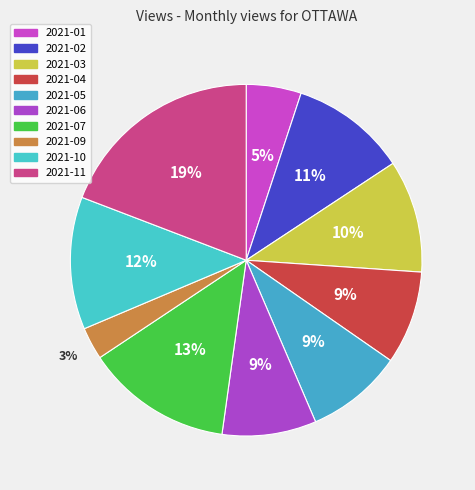

Which category has the smallest portion of the pie?

2021-09